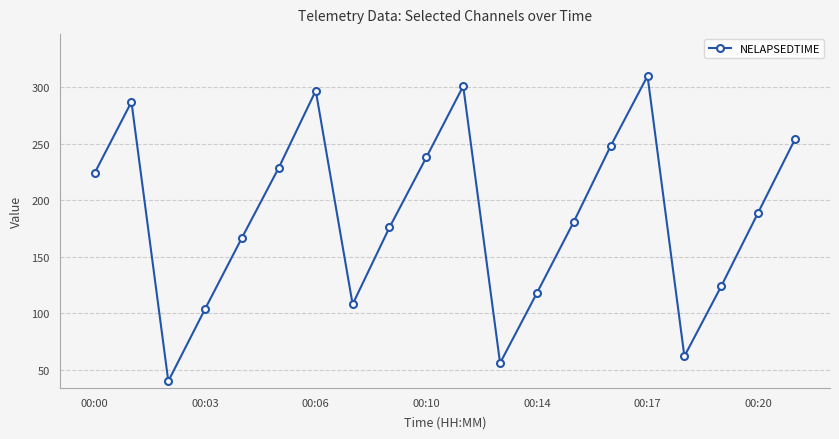

What is the smallest value displayed?

40